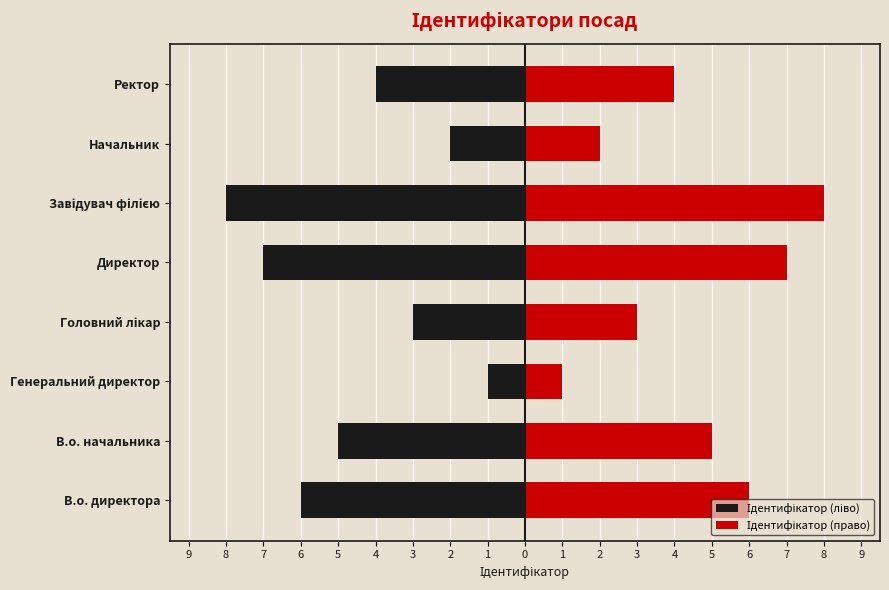

What is the highest value of the Ідентифікатор (ліво) series?

-1